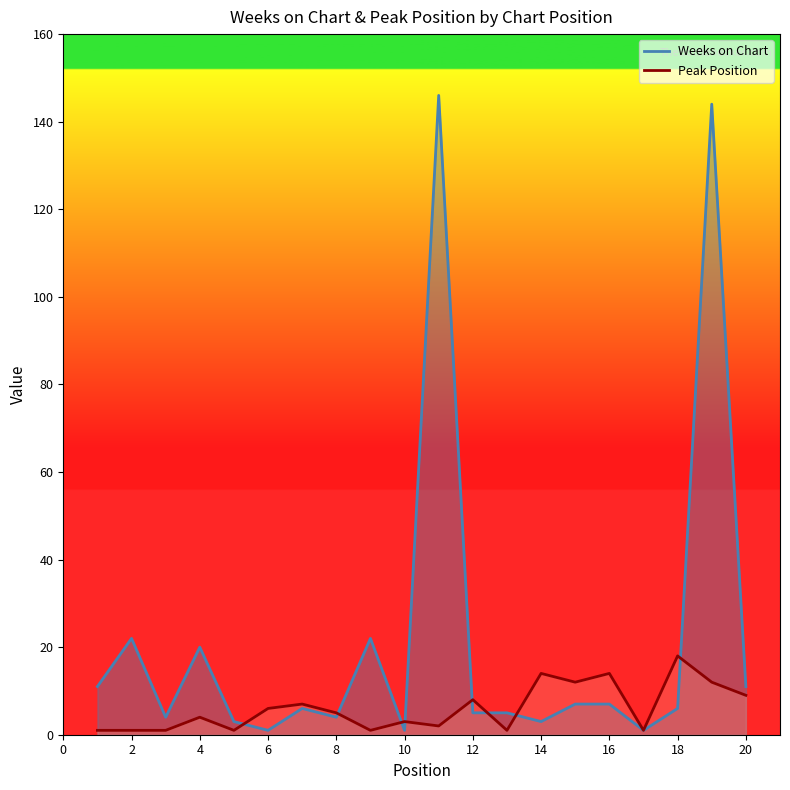

Between 4 and 13, which series saw the biggest shift?

Weeks on Chart